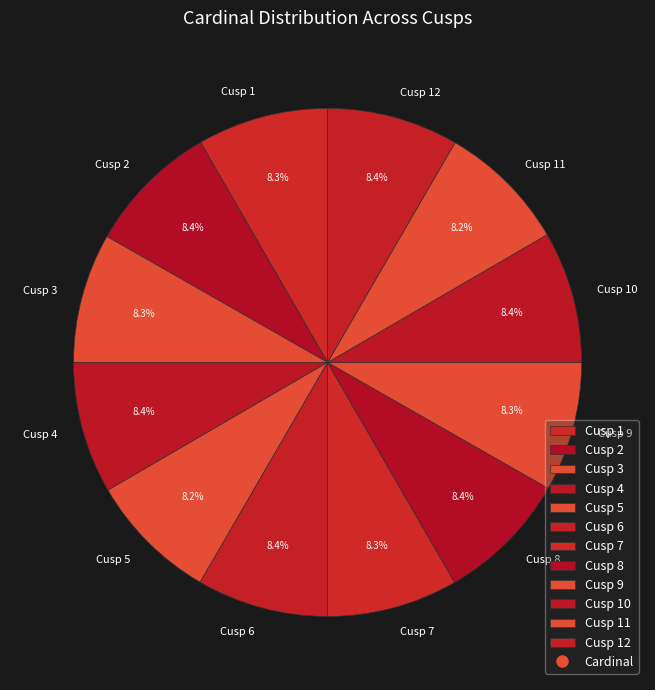

Is there a majority slice in this chart?

No